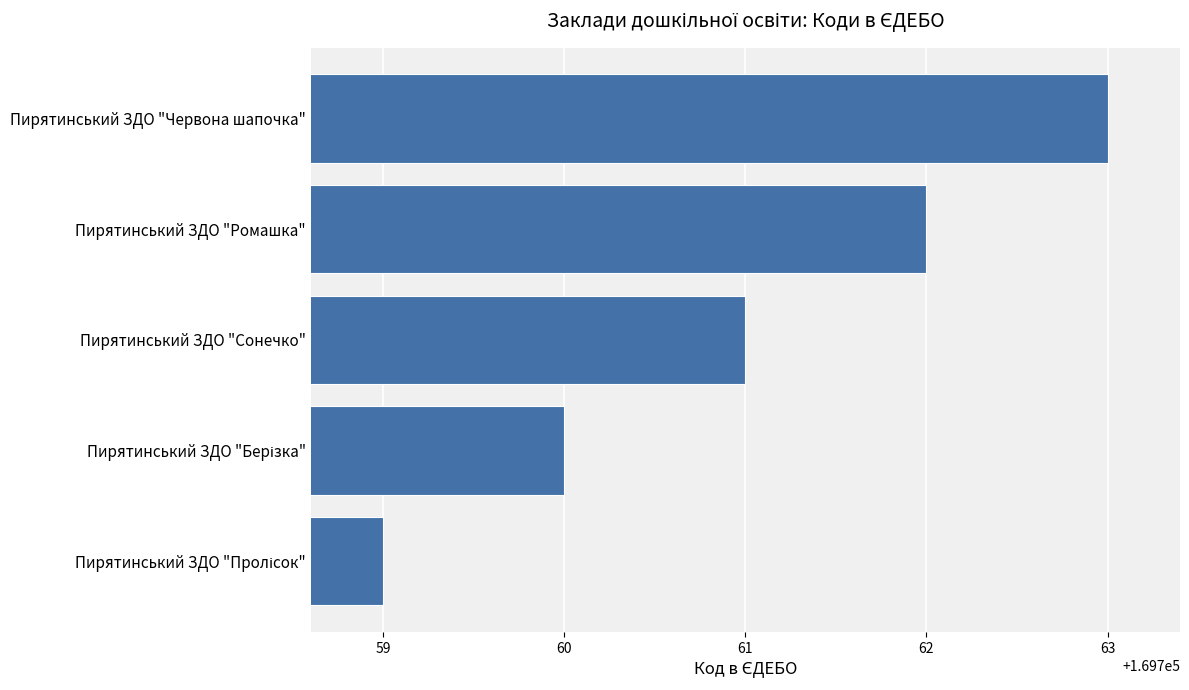

How many bars are there in total?

5